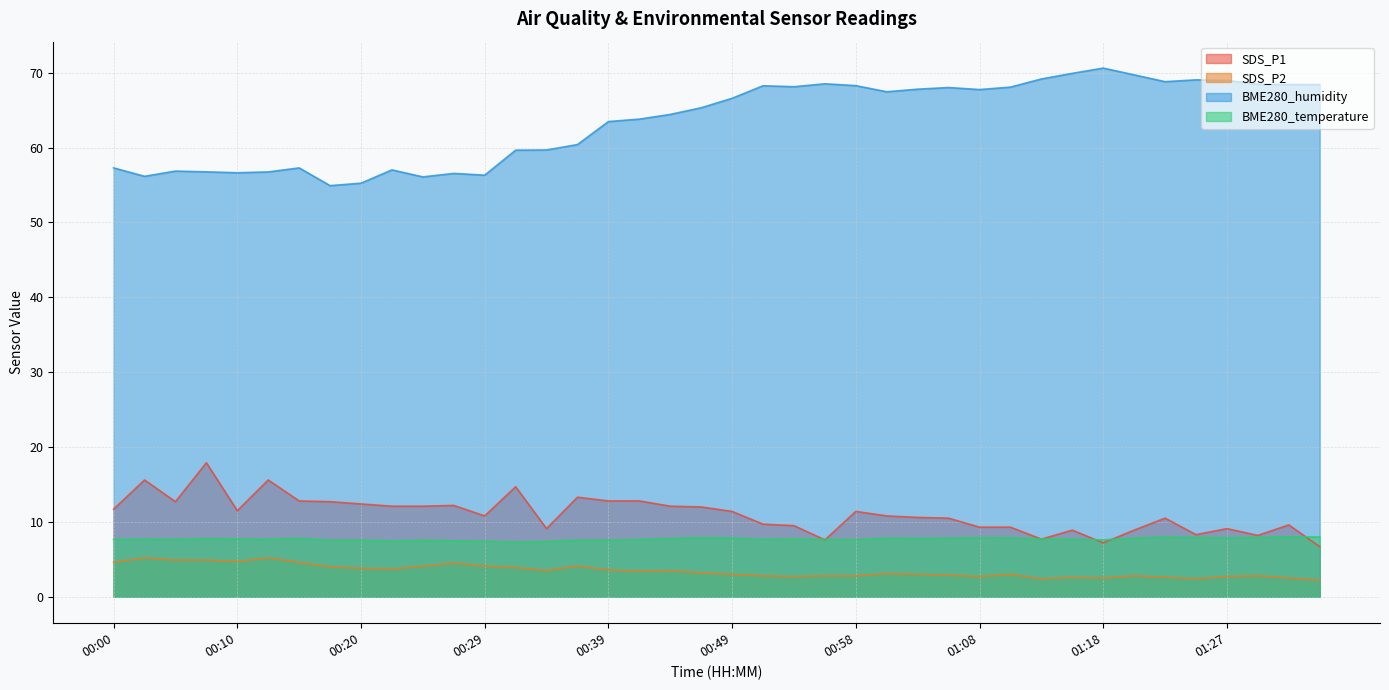

Read the BME280_temperature value at 00:20.

7.5